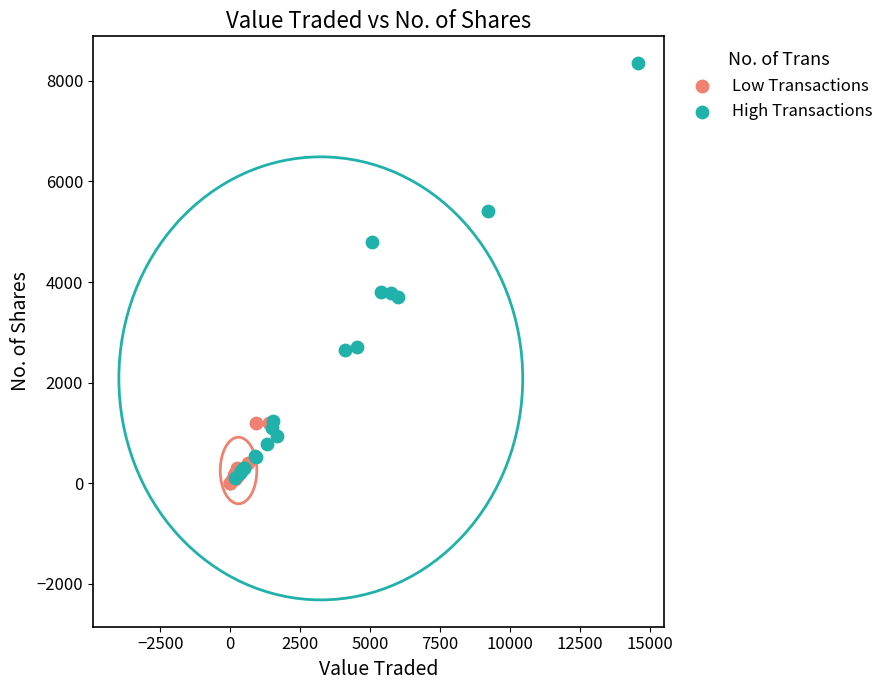

Which series contains the highest Y value?

High Transactions